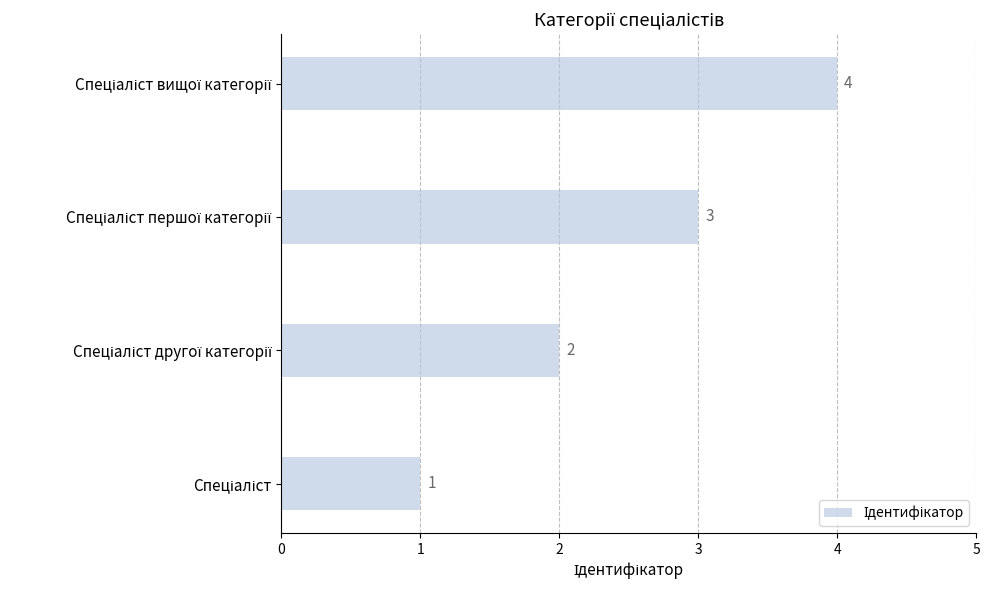

What is the difference between the maximum and minimum values?

3